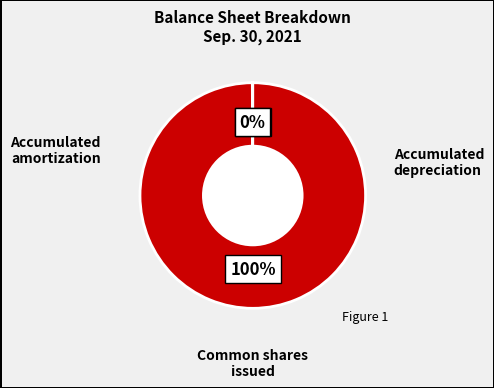

To the nearest percent, what is the difference between the largest and smallest slice percentages?

100%